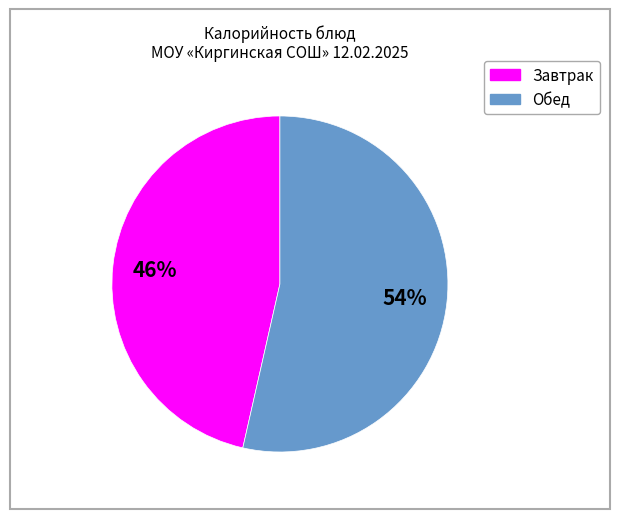

To the nearest percent, what is the average slice percentage?

50%